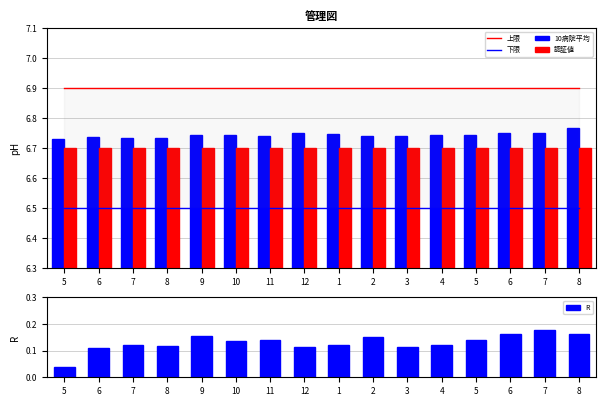

Which series has the widest spread of values?

R